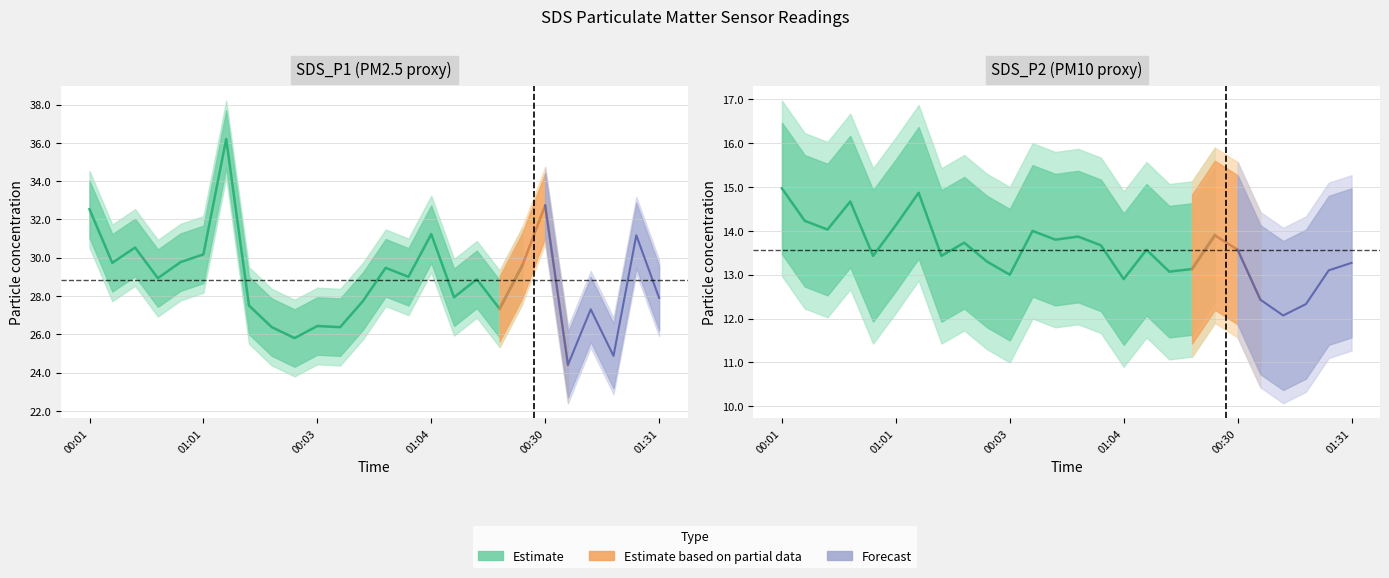

What is the difference between the highest and lowest values at 00:39?

15.6